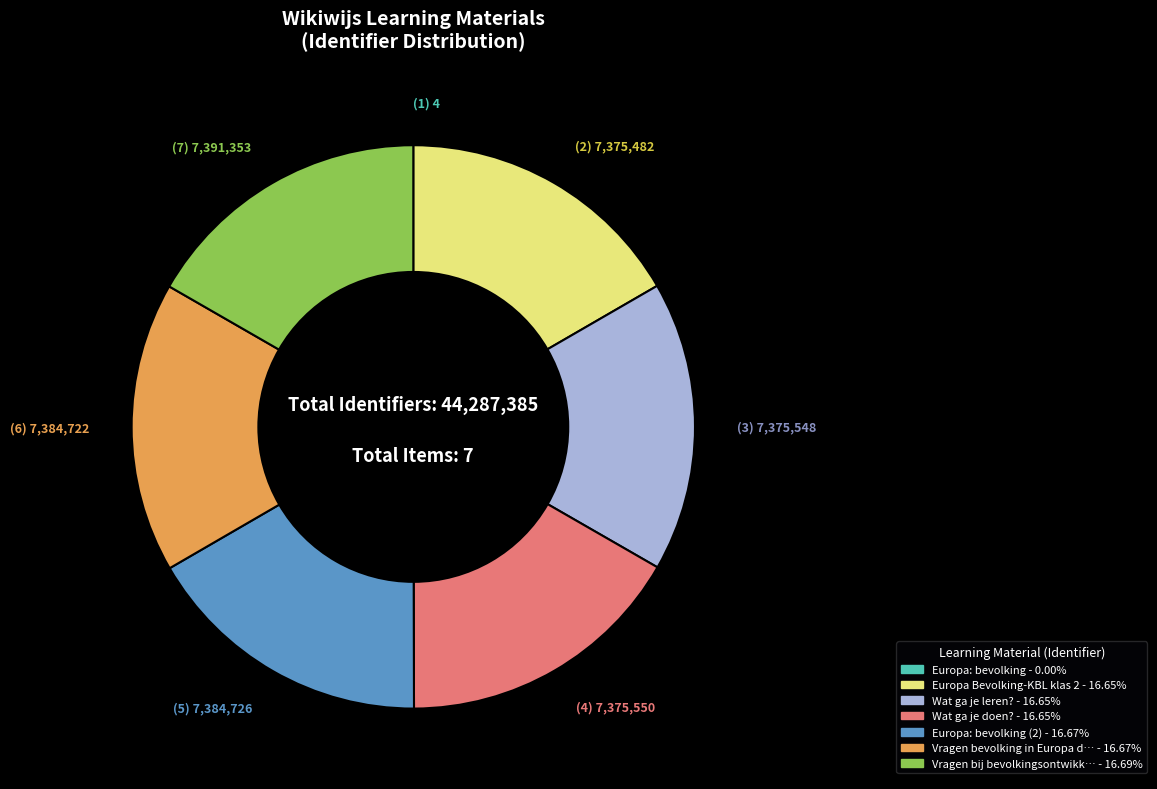

Is there a majority slice in this chart?

No